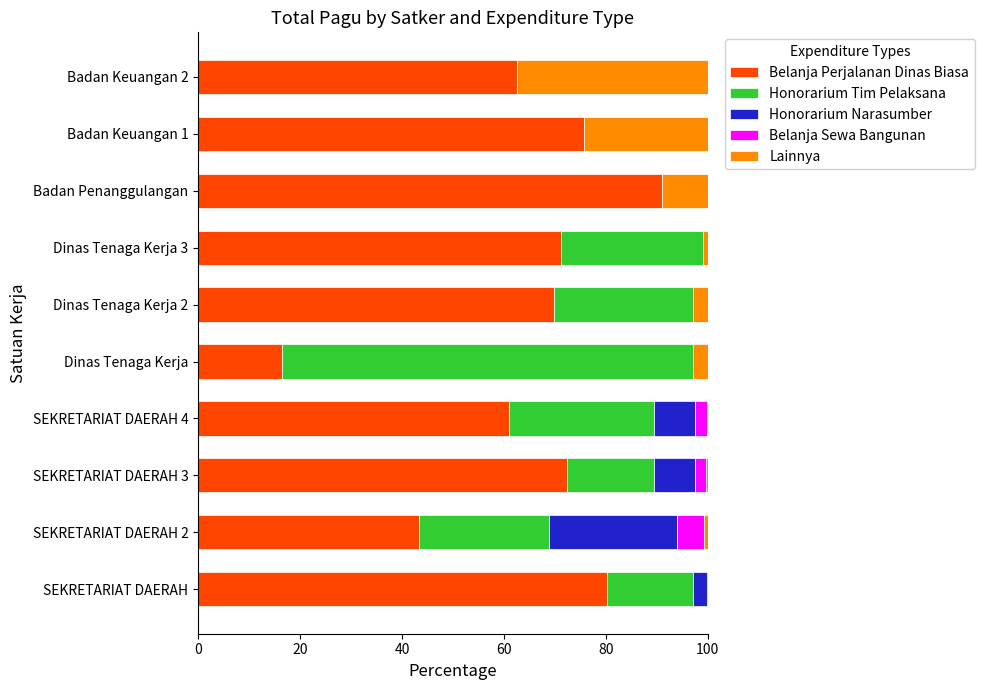

True or false: Belanja Perjalanan Dinas Biasa has a value of 91.1 at Badan Penanggulangan.

True